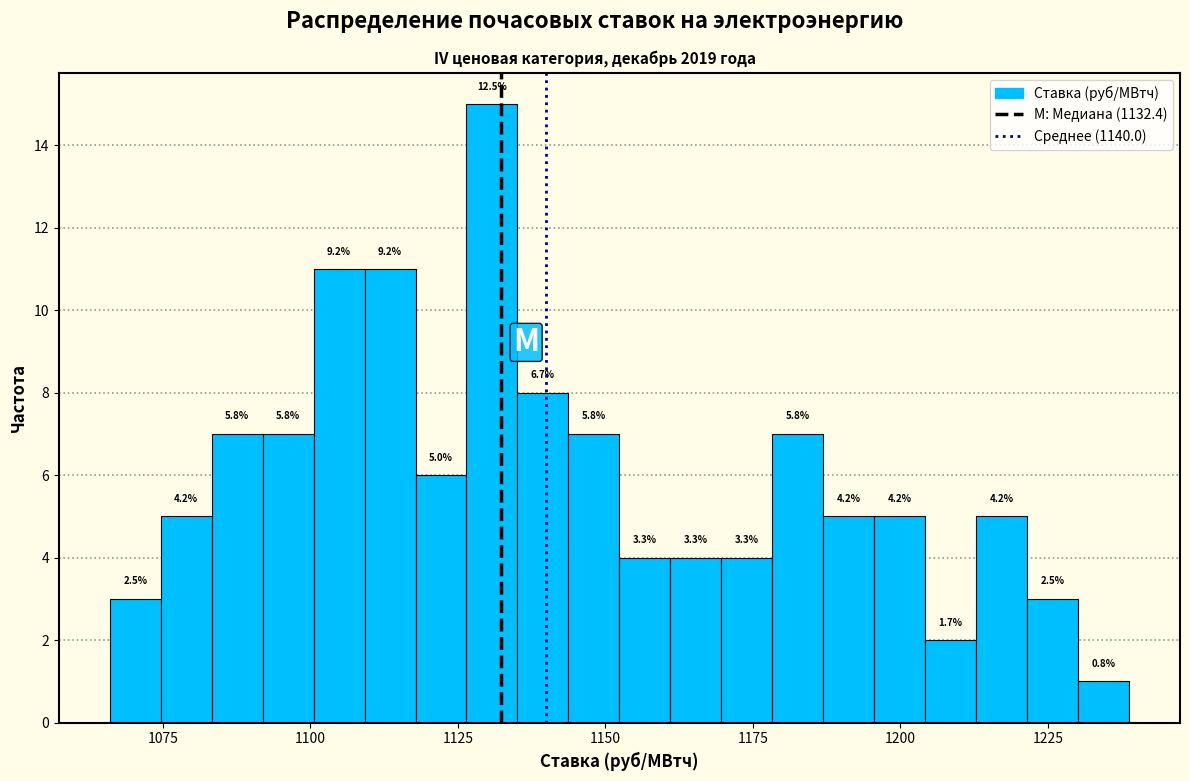

Around what value on the x-axis is the tallest bar? Give the approximate position of its centre, as read against the axis.

1130